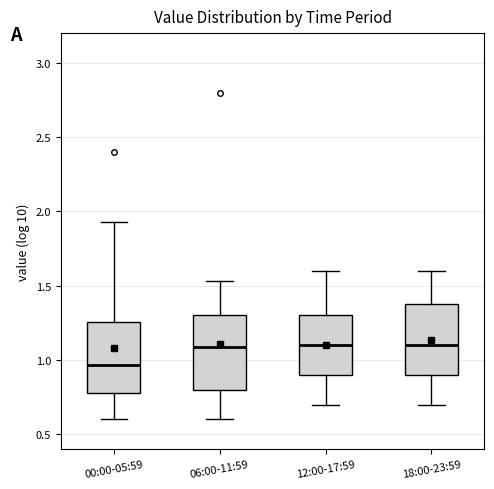

Reading left to right, transcribe this box plot: for each box, give where its median line is, the range the box spans, and where its two whiskers end, as read against the y-axis. The values are not printed on the chart, so give them approximately, as read against the axis.

00:00-05:59: median 0.95, box 0.80 to 1.25, whiskers 0.60 to 1.95
06:00-11:59: median 1.10, box 0.80 to 1.30, whiskers 0.60 to 1.55
12:00-17:59: median 1.10, box 0.90 to 1.30, whiskers 0.70 to 1.60
18:00-23:59: median 1.10, box 0.90 to 1.40, whiskers 0.70 to 1.60